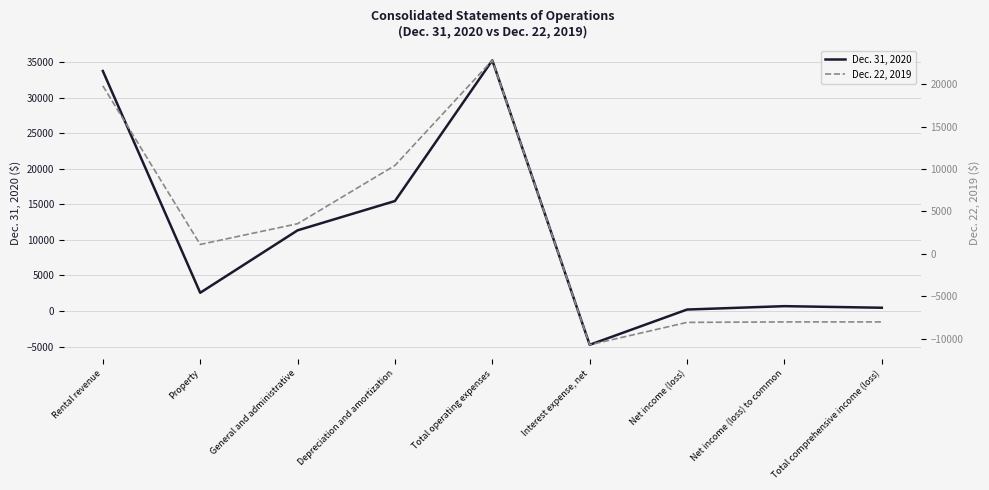

Reading left to right, extract all data points from this chart.

Dec. 31, 2020: Rental revenue=33727	Property=2569	General and administrative=11340	Depreciation and amortization=15459	Total operating expenses=35227	Interest expense, net=-4741	Net income (loss)=212	Net income (loss) to common=688	Total comprehensive income (loss)=465
Dec. 22, 2019: Rental revenue=19805	Property=1113	General and administrative=3555	Depreciation and amortization=10422	Total operating expenses=22811	Interest expense, net=-10712	Net income (loss)=-8072	Net income (loss) to common=-8017	Total comprehensive income (loss)=-8017